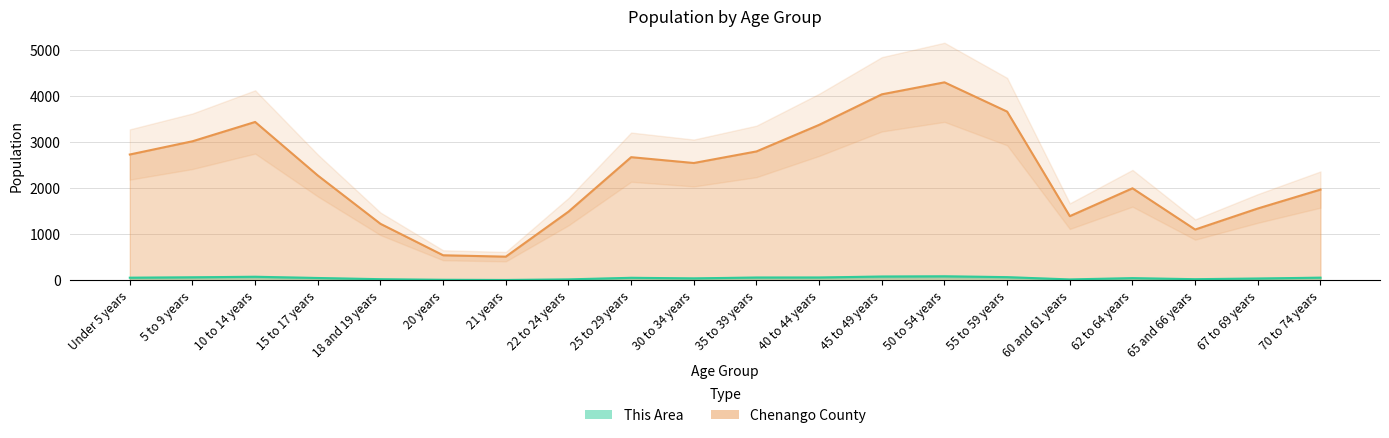

Reading right to left, extract all data points from this chart.

This Area: 70 to 74 years=56	67 to 69 years=38	65 and 66 years=23	62 to 64 years=46	60 and 61 years=18	55 to 59 years=67	50 to 54 years=85	45 to 49 years=80	40 to 44 years=60	35 to 39 years=59	30 to 34 years=41	25 to 29 years=53	22 to 24 years=19	21 years=6	20 years=10	18 and 19 years=23	15 to 17 years=49	10 to 14 years=75	5 to 9 years=64	Under 5 years=55
Chenango County: 70 to 74 years=1972	67 to 69 years=1561	65 and 66 years=1103	62 to 64 years=2000	60 and 61 years=1394	55 to 59 years=3668	50 to 54 years=4305	45 to 49 years=4044	40 to 44 years=3380	35 to 39 years=2802	30 to 34 years=2550	25 to 29 years=2677	22 to 24 years=1492	21 years=513	20 years=543	18 and 19 years=1227	15 to 17 years=2278	10 to 14 years=3443	5 to 9 years=3023	Under 5 years=2735